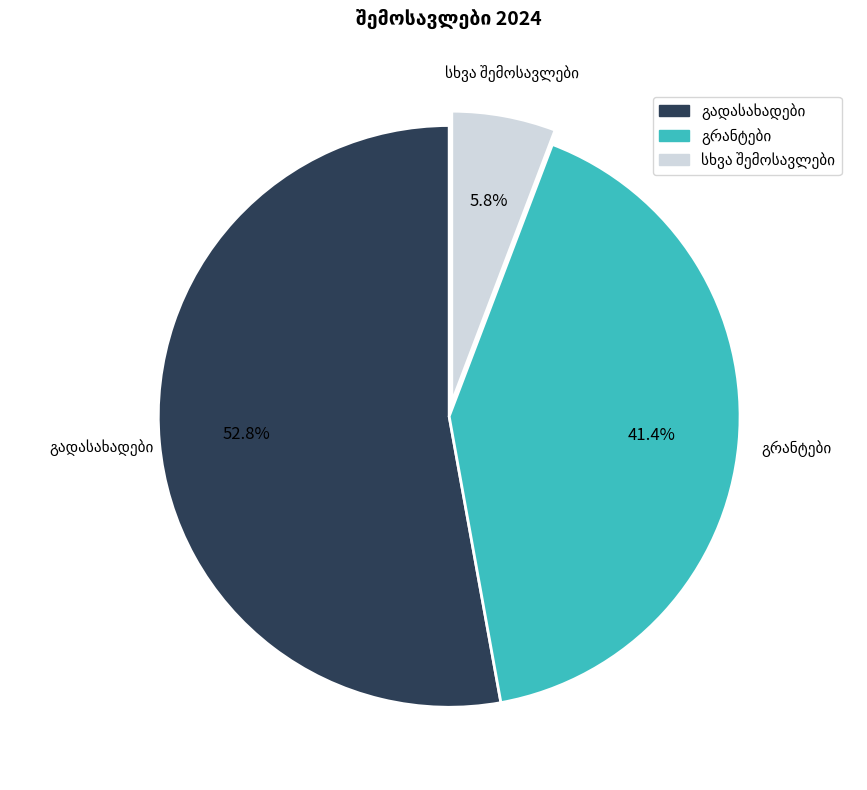

What is the smallest slice in the pie chart?

სხვა შემოსავლები